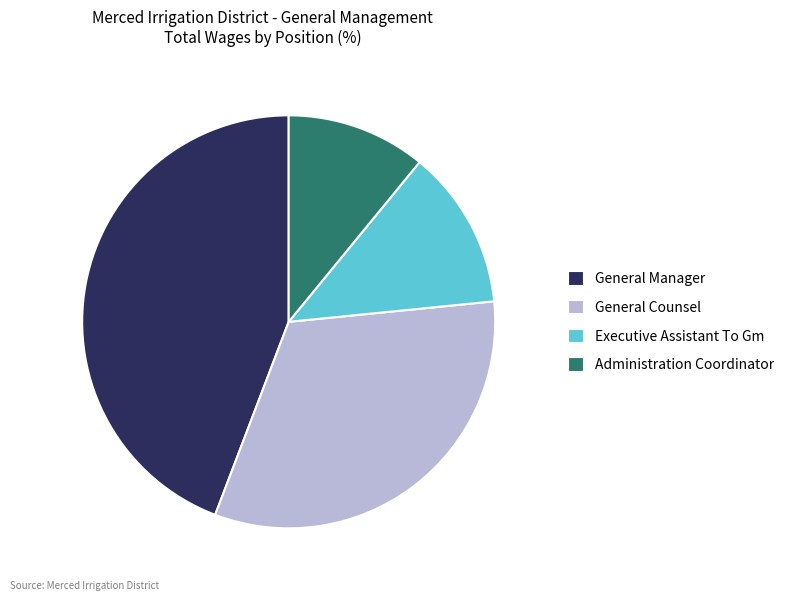

Which category has the biggest portion of the pie?

General Manager